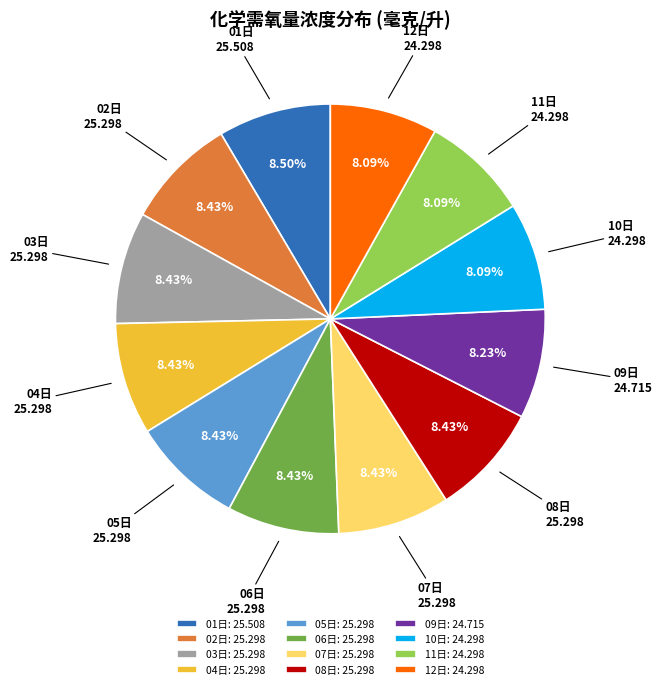

Combined, what portion of the pie is 02日 and 09日?

16.7%